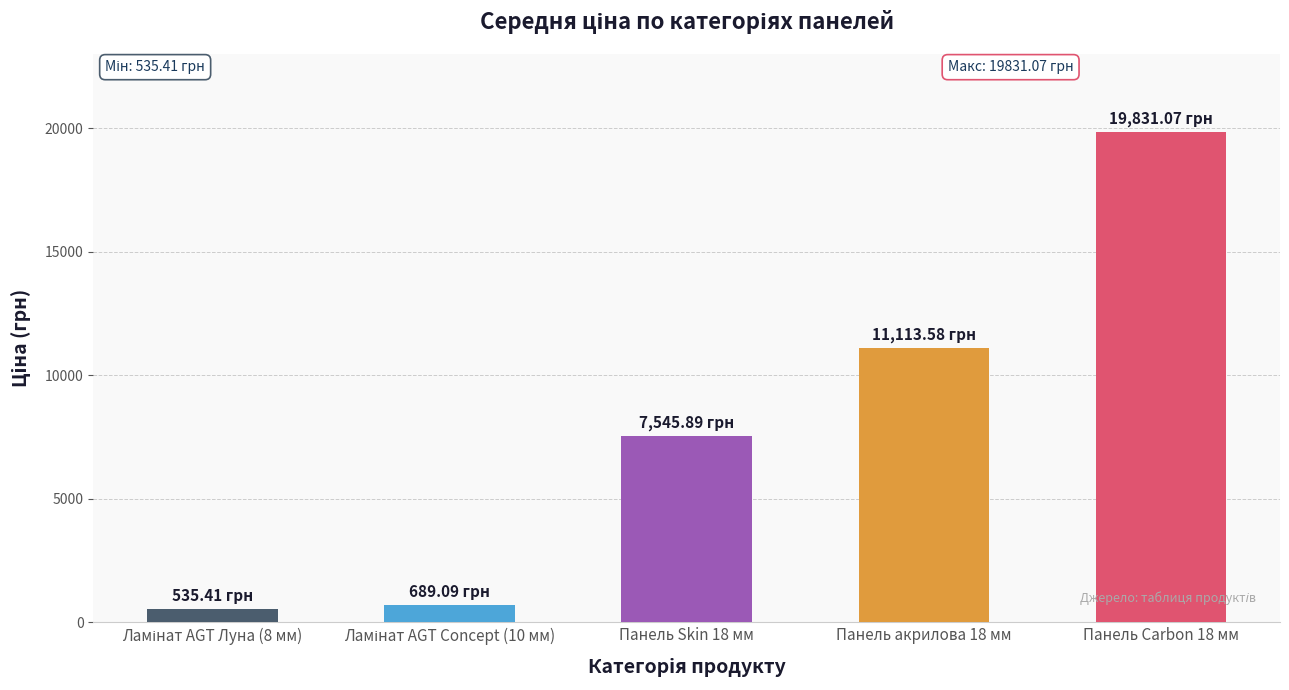

Does the chart contain any negative values?

No